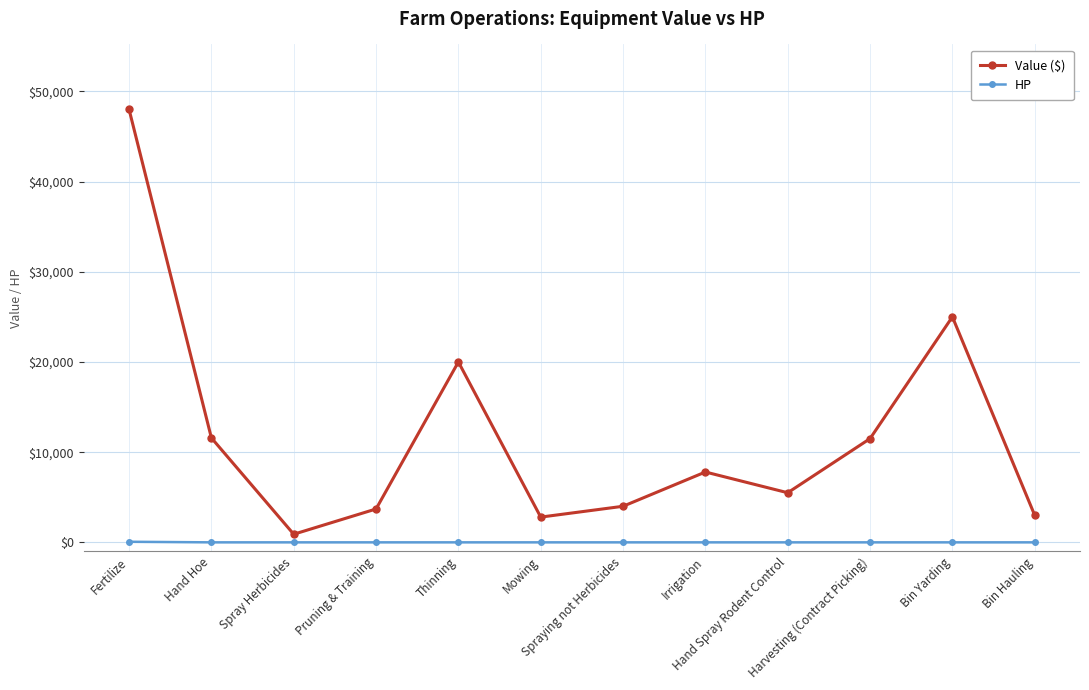

Rank the series by their average value, from highest to lowest.

Value ($), HP